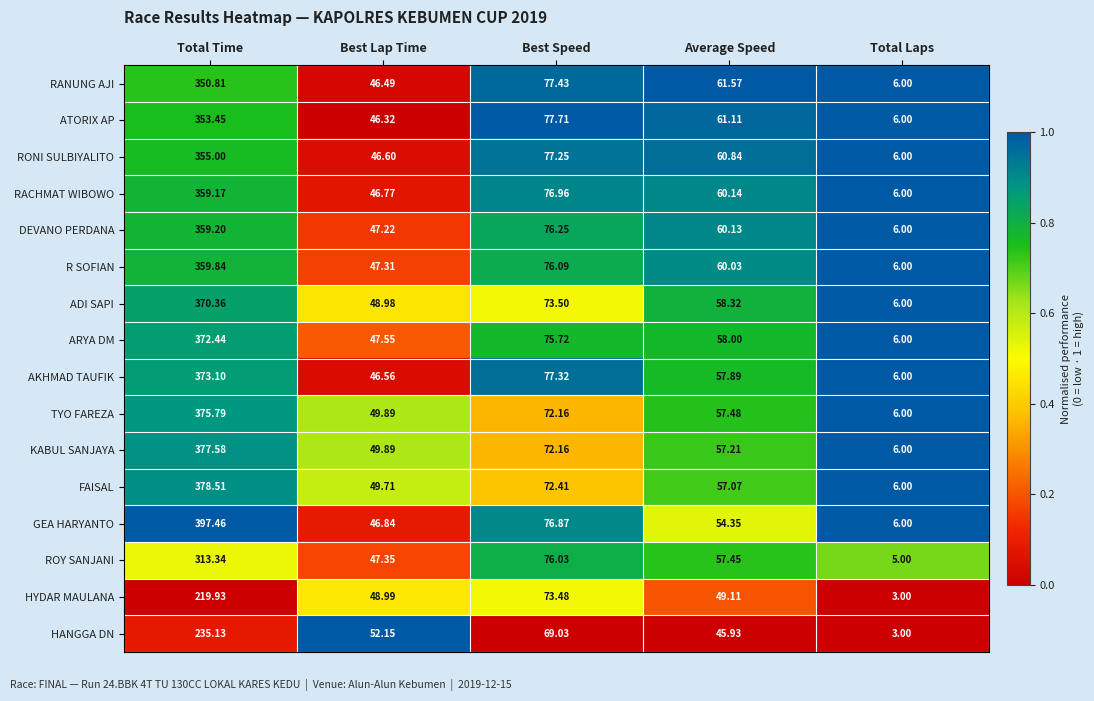

Between Best Speed and Average Speed, which series saw the biggest shift?

HYDAR MAULANA